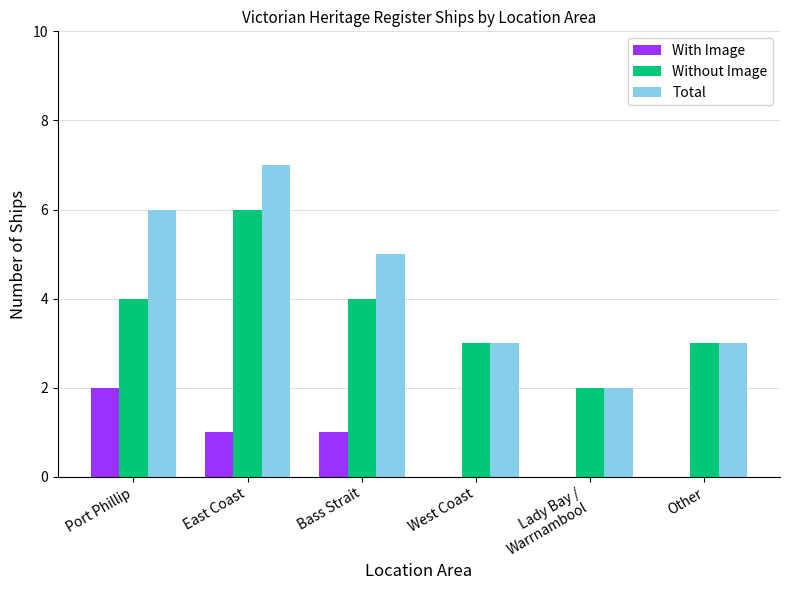

Reading left to right, list all the values displayed in this chart.

With Image: Port Phillip=2	East Coast=1	Bass Strait=1	West Coast=0	Lady Bay /
Warrnambool=0	Other=0
Without Image: Port Phillip=4	East Coast=6	Bass Strait=4	West Coast=3	Lady Bay /
Warrnambool=2	Other=3
Total: Port Phillip=6	East Coast=7	Bass Strait=5	West Coast=3	Lady Bay /
Warrnambool=2	Other=3